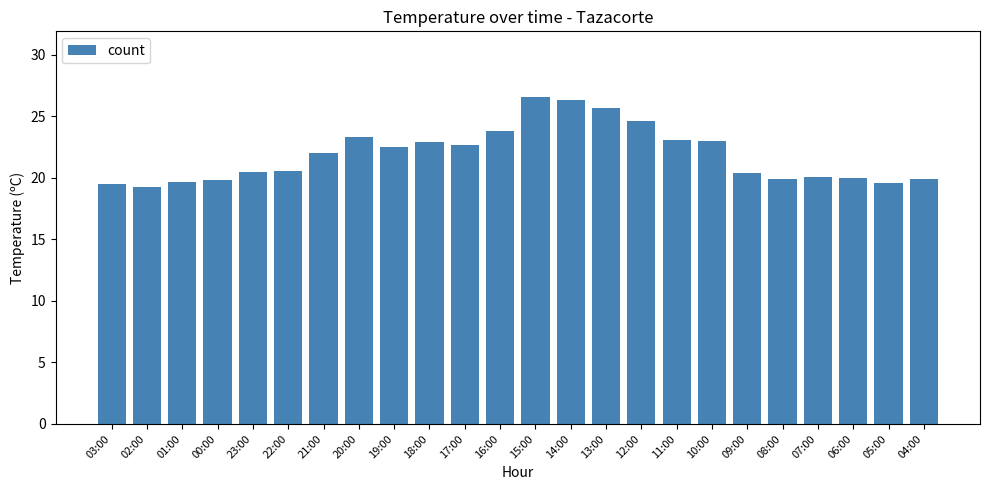

Which has a higher value, 02:00 or 19:00?

19:00